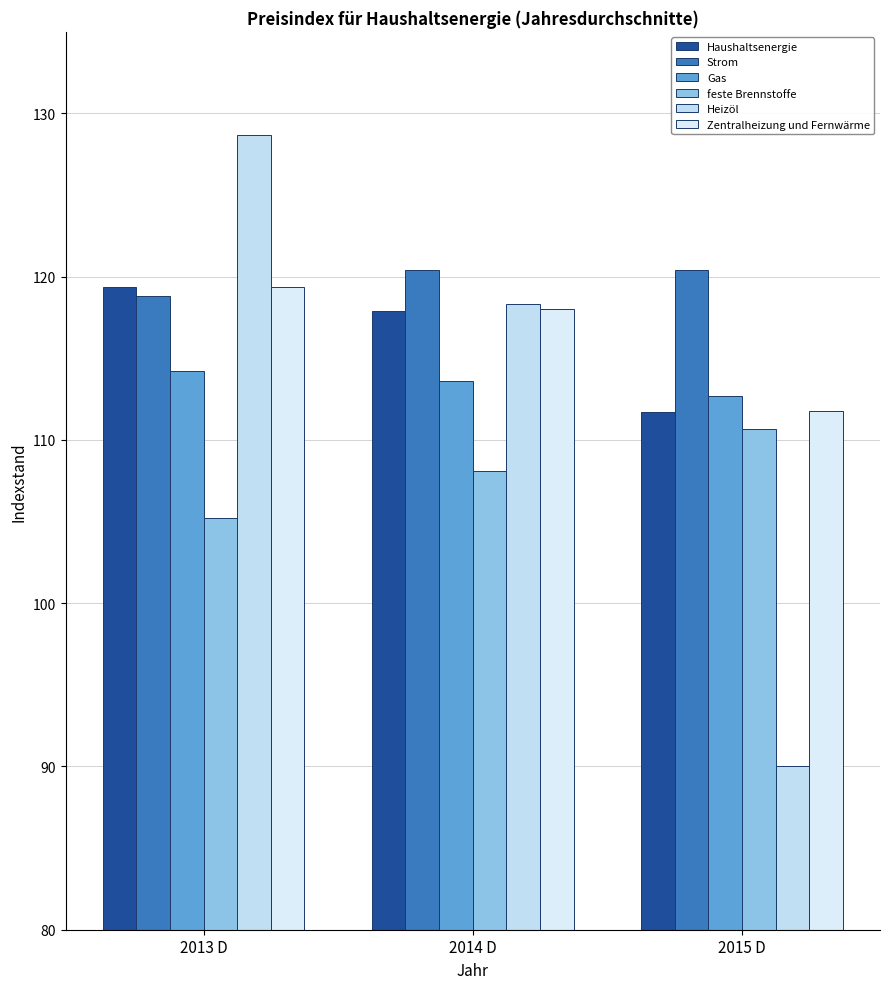

What are all the series names shown in the legend?

Haushaltsenergie, Strom, Gas, feste Brennstoffe, Heizöl, Zentralheizung und Fernwärme